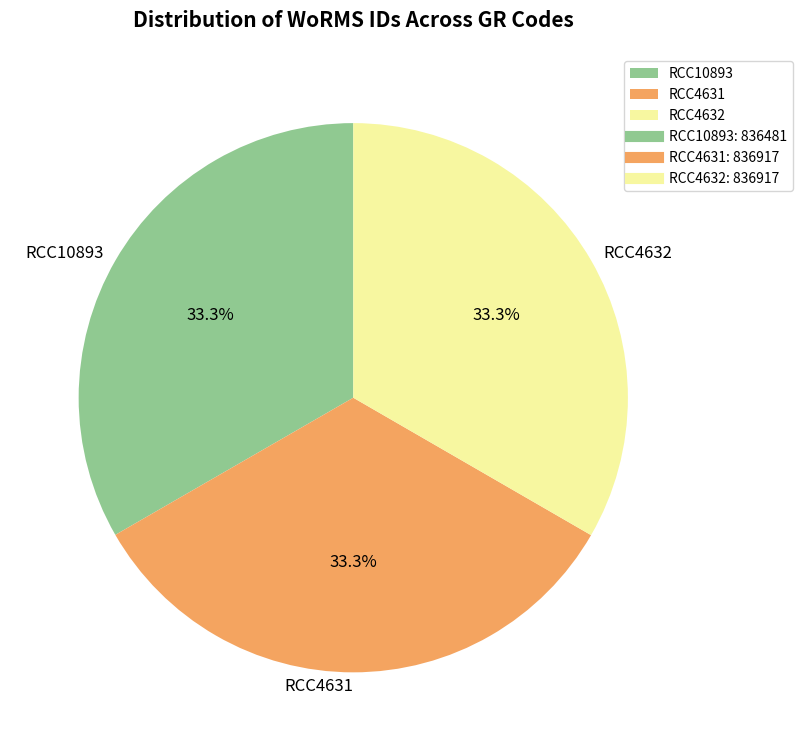

To the nearest percent, what is the combined percentage of RCC4631 and RCC10893?

67%